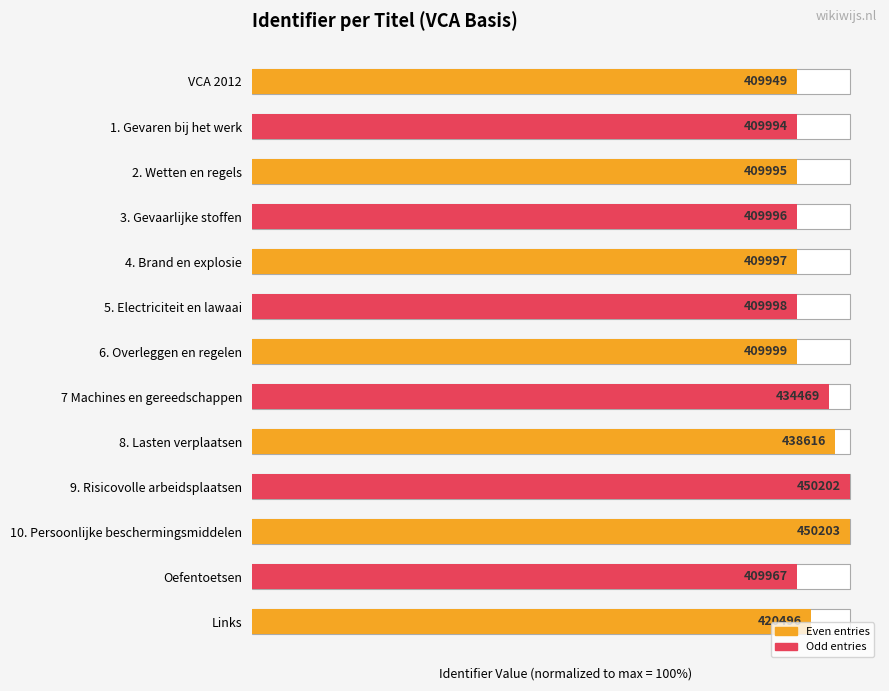

Does the chart contain stacked bars?

No